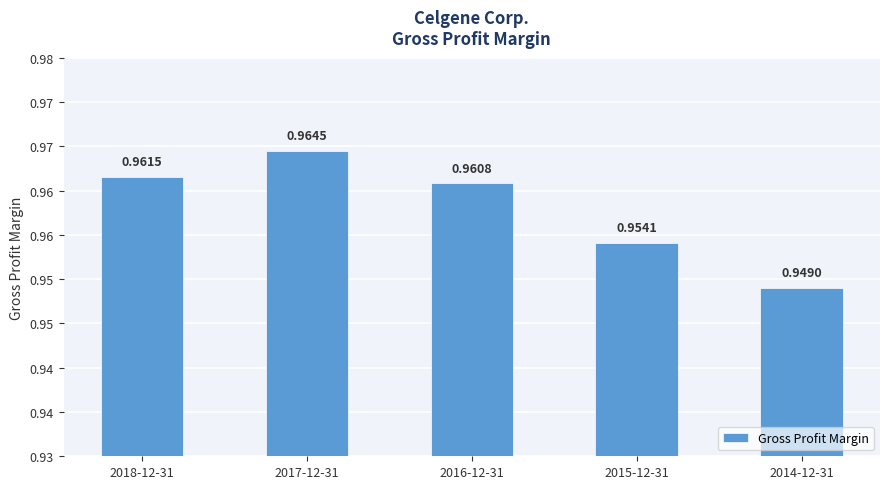

Does the chart contain any negative values?

No